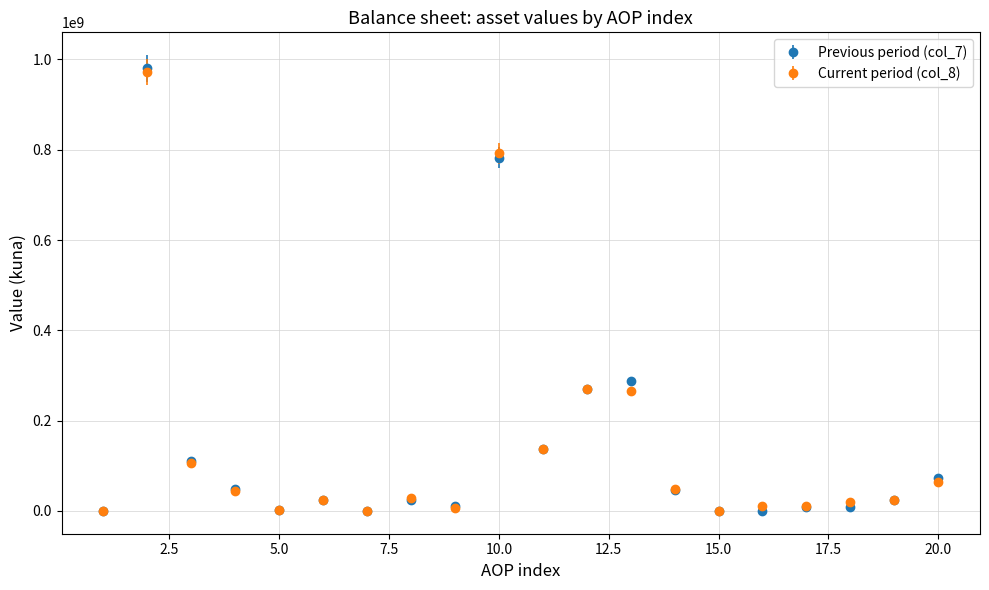

Which series has the widest spread of values?

Previous period (col_7)